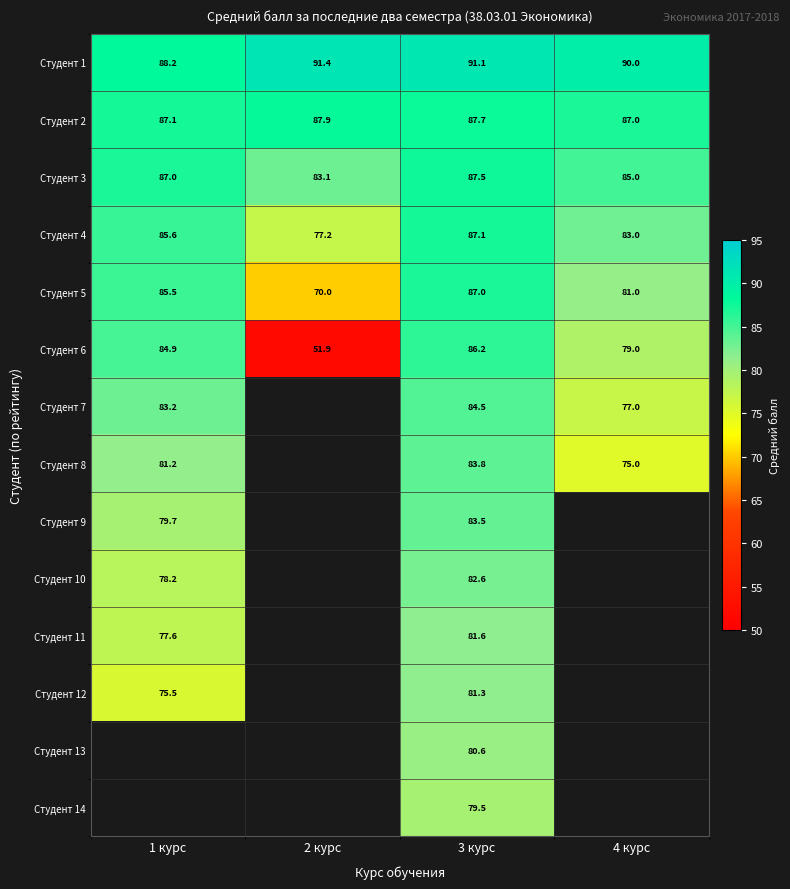

Rank the categories by Студент 2 value from highest to lowest.

2 курс, 3 курс, 1 курс, 4 курс